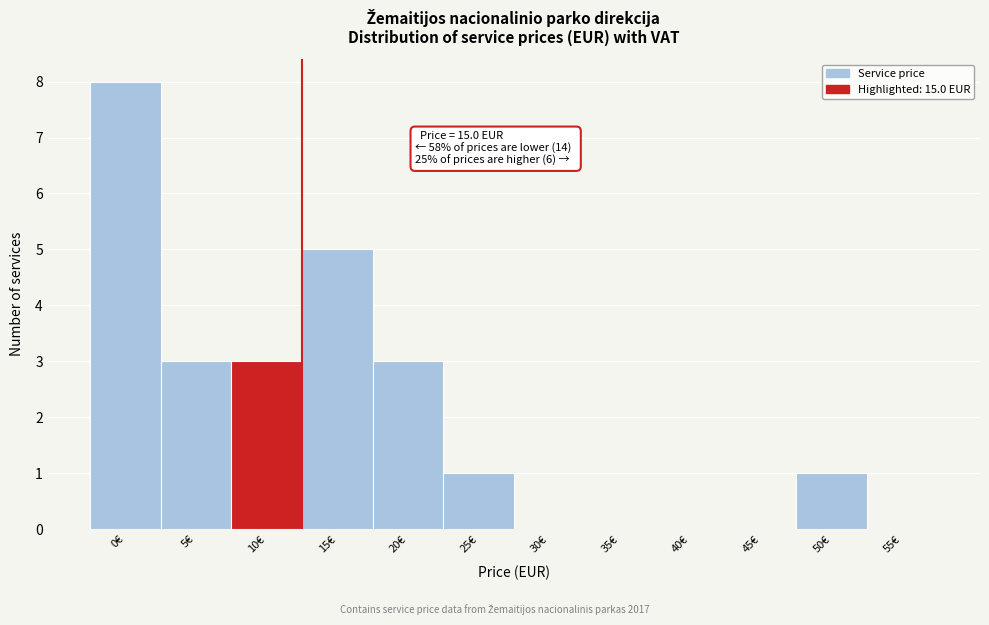

Reading right to left, transcribe all the data shown in this chart.

55€=0	50€=1	45€=0	40€=0	35€=0	30€=0	25€=1	20€=3	15€=5	10€=3	5€=3	0€=8